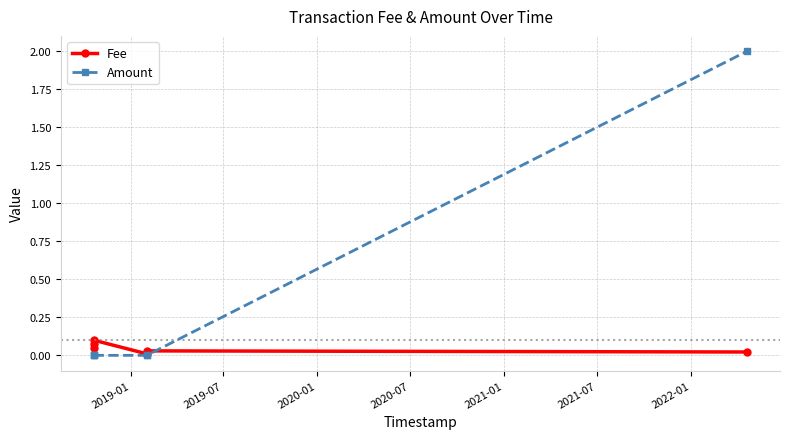

What is the maximum value for Amount?

2.0